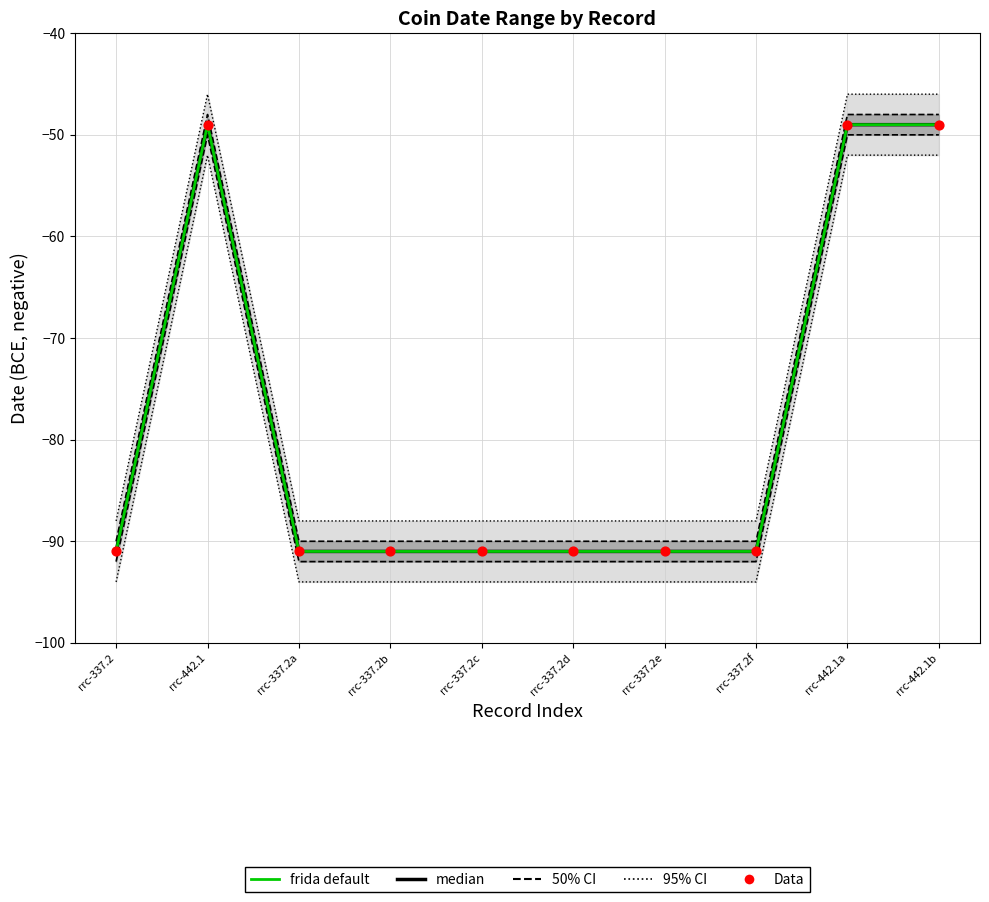

Is the value of Data at rrc-442.1b greater than the value of От даты (frida default) at rrc-337.2?

Yes